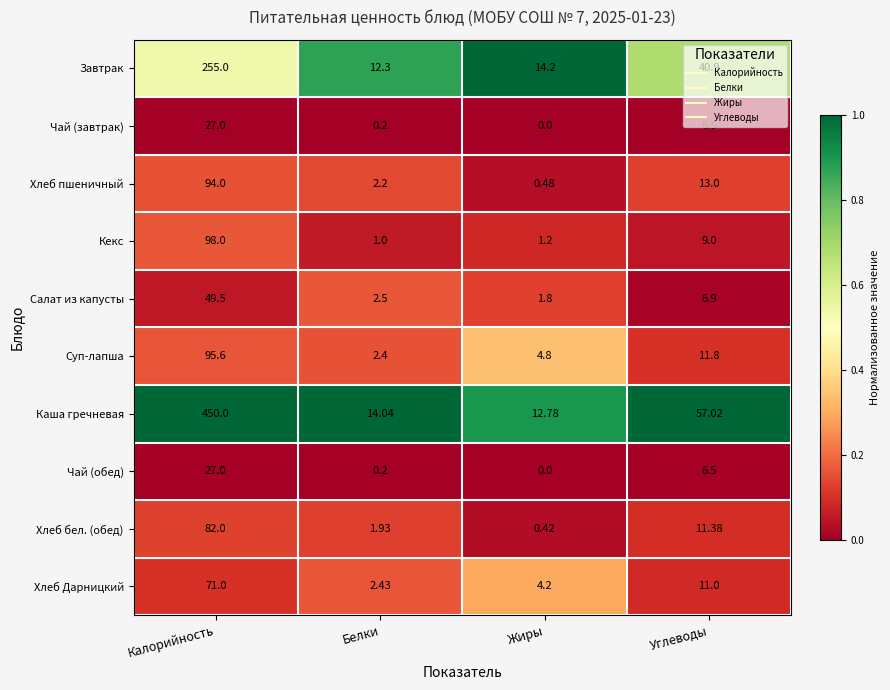

Rank the categories by Хлеб бел. (обед) value from lowest to highest.

Жиры, Белки, Углеводы, Калорийность